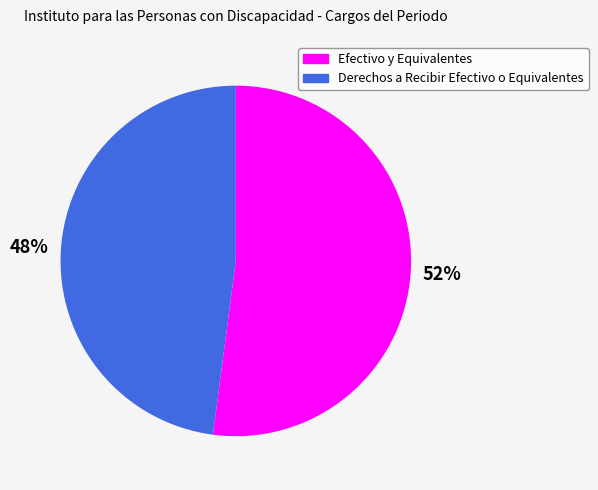

What is the smallest slice in the pie chart?

Derechos a Recibir Efectivo o Equivalentes